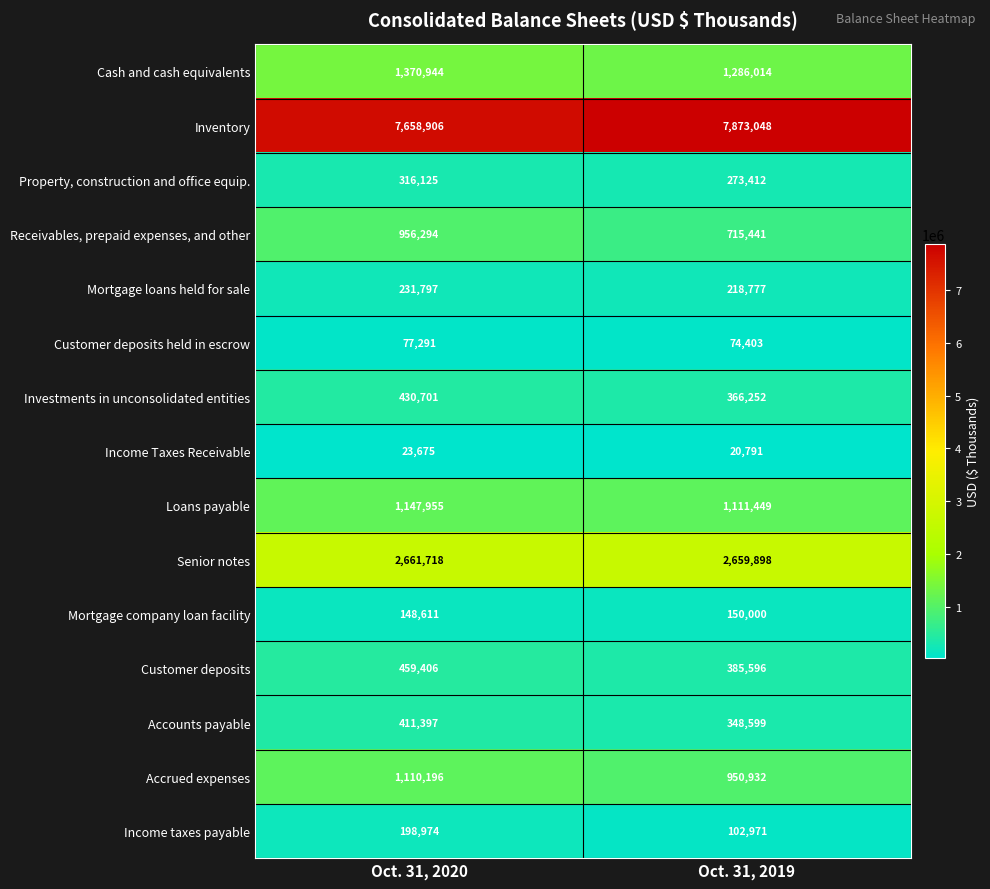

What is the sum of the Receivables, prepaid expenses, and other values at Oct. 31, 2019 and Oct. 31, 2020?

1671735